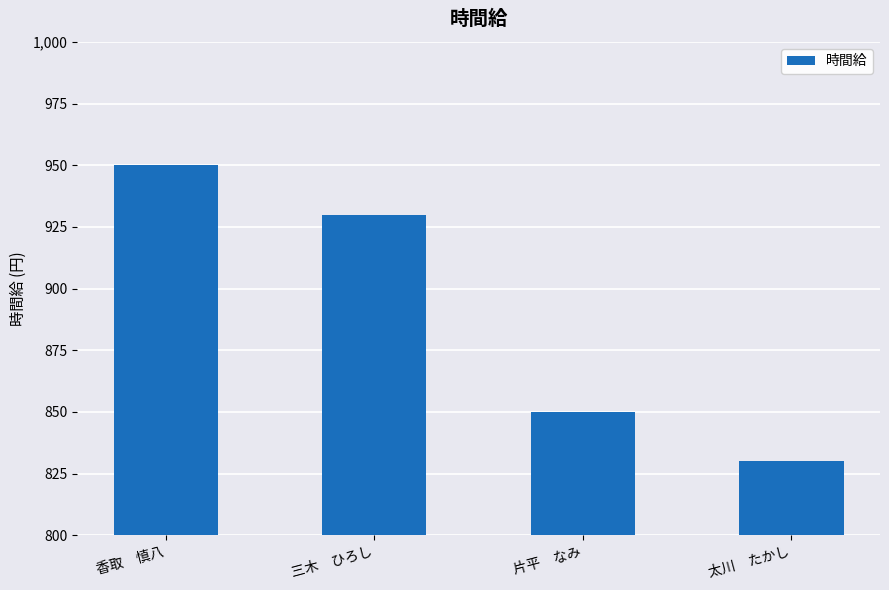

How many distinct data groups are displayed?

1